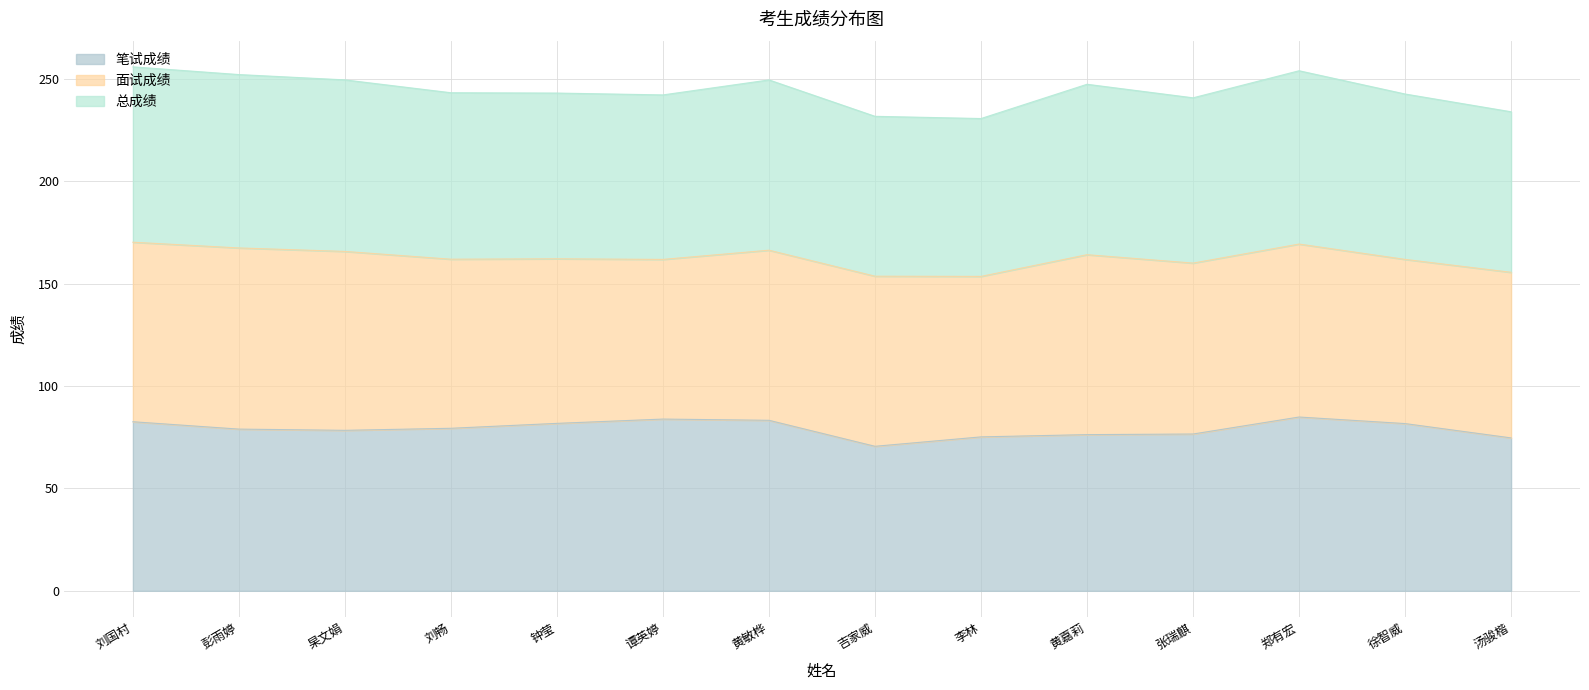

What is the highest value of the 总成绩 series?

256.0